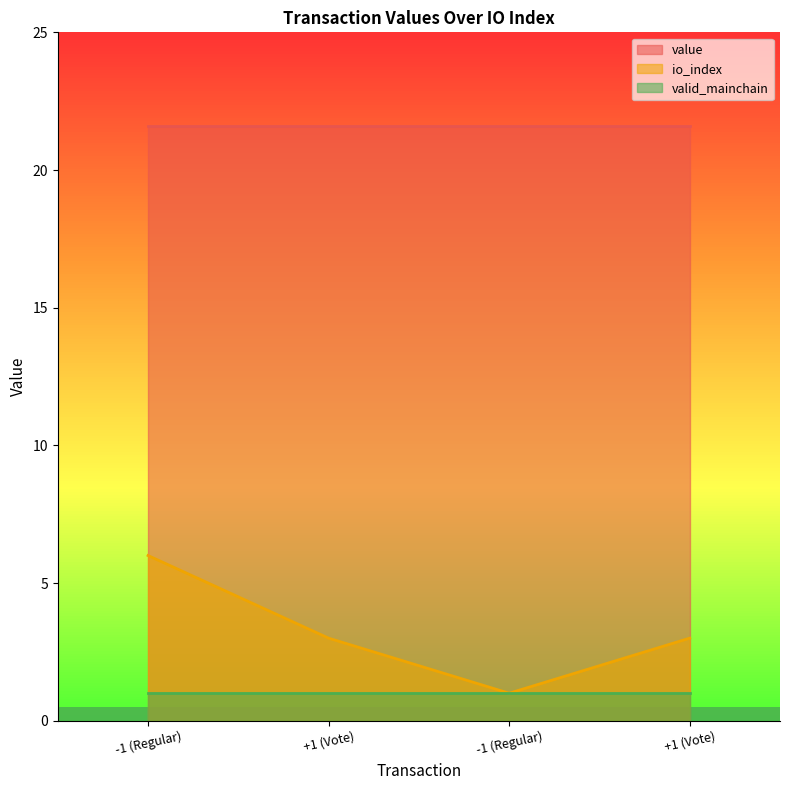

The io_index series shows 3.0 at +1 (Vote). True or false?

True